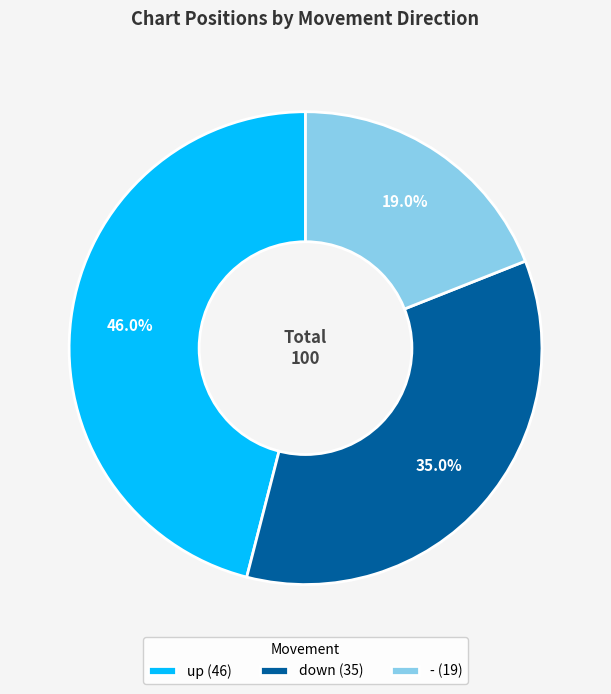

Count the number of slices in the pie.

3